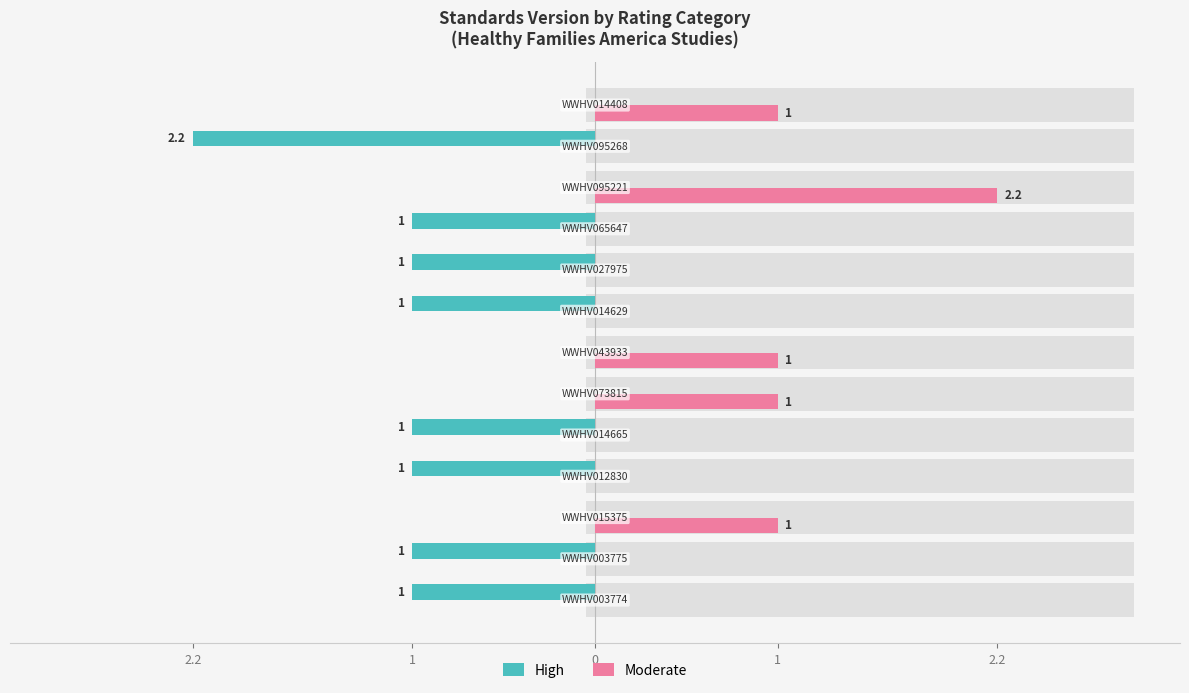

At how many categories does at least one series exceed -1?

13